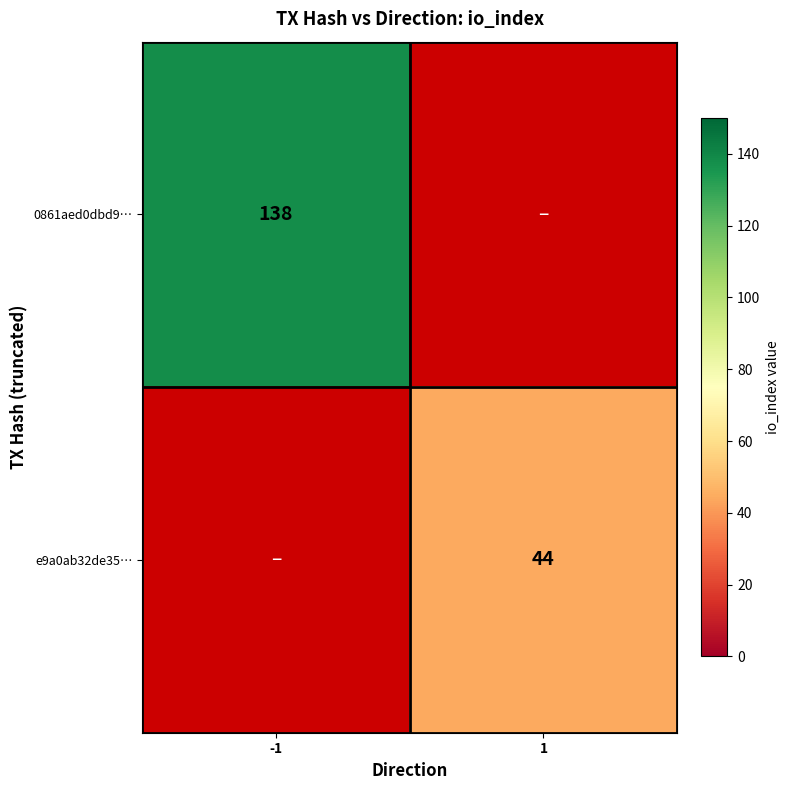

True or false: 0861aed0dbd9… has a value of 202 at -1.

False